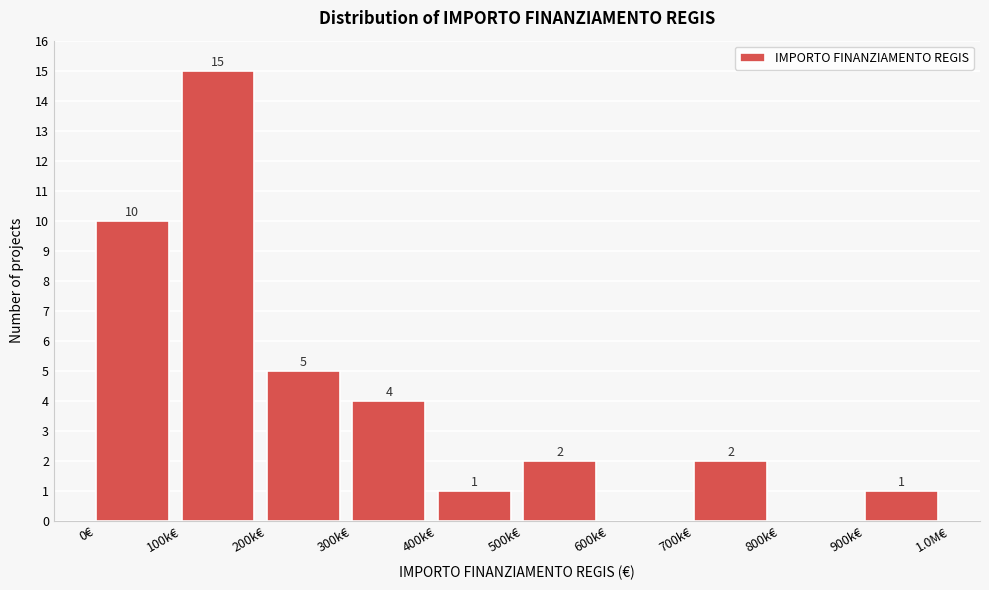

Reading left to right, extract all data points from this chart.

0€=10	100k€=15	200k€=5	300k€=4	400k€=1	500k€=2	600k€=0	700k€=2	800k€=0	900k€=1